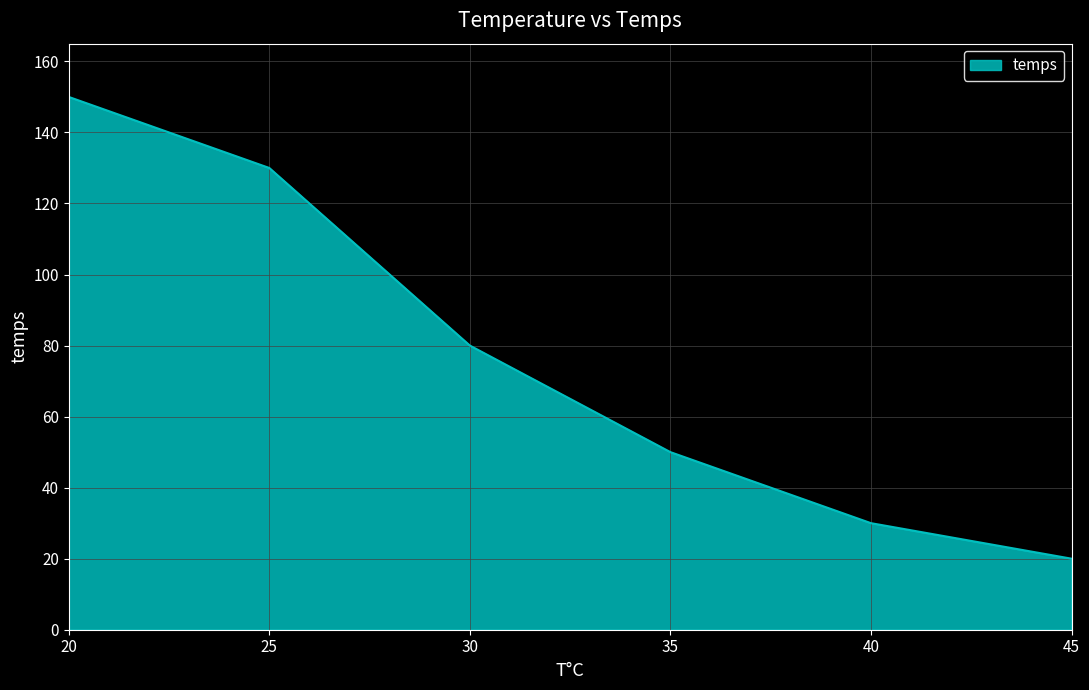

The chart shows a value of 130 at 25. True or false?

True